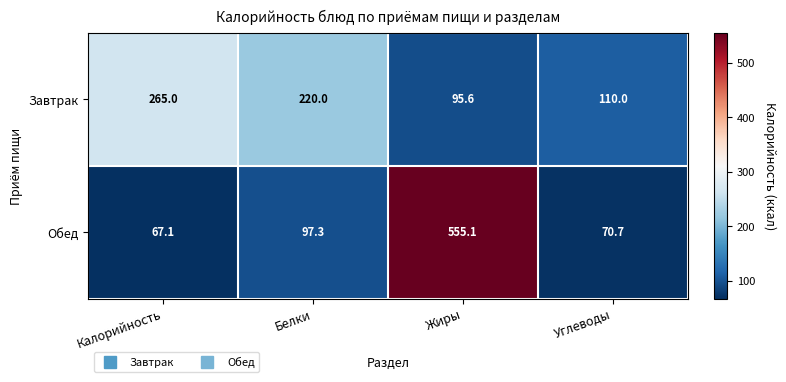

Reading left to right, transcribe all the data shown in this chart.

Завтрак: Калорийность=265.0	Белки=220.0	Жиры=95.6	Углеводы=110.0
Обед: Калорийность=67.1	Белки=97.3	Жиры=555.1	Углеводы=70.7